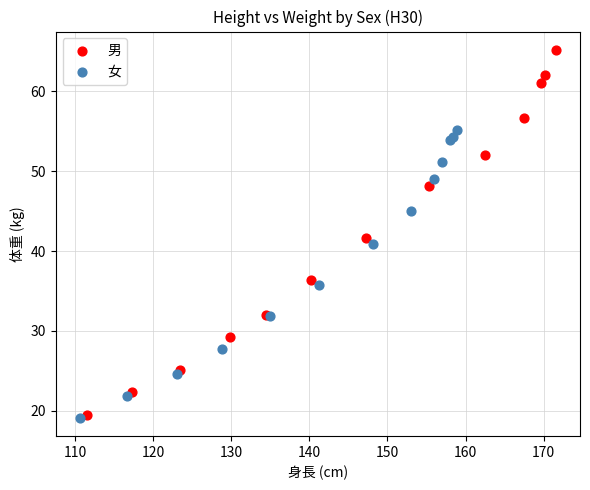

Which series contains the highest Y value?

男